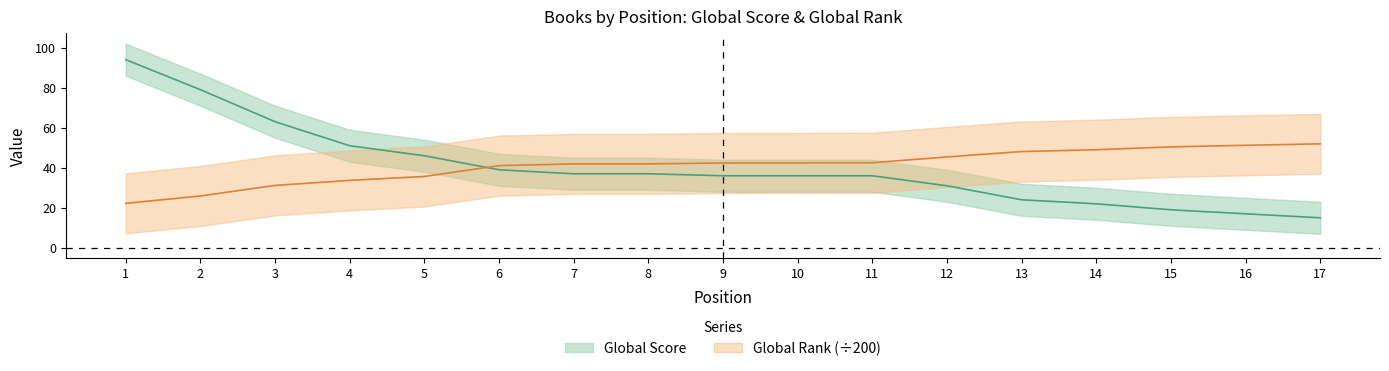

What is the difference between the maximum and minimum values in the Global Rank series?

29.7